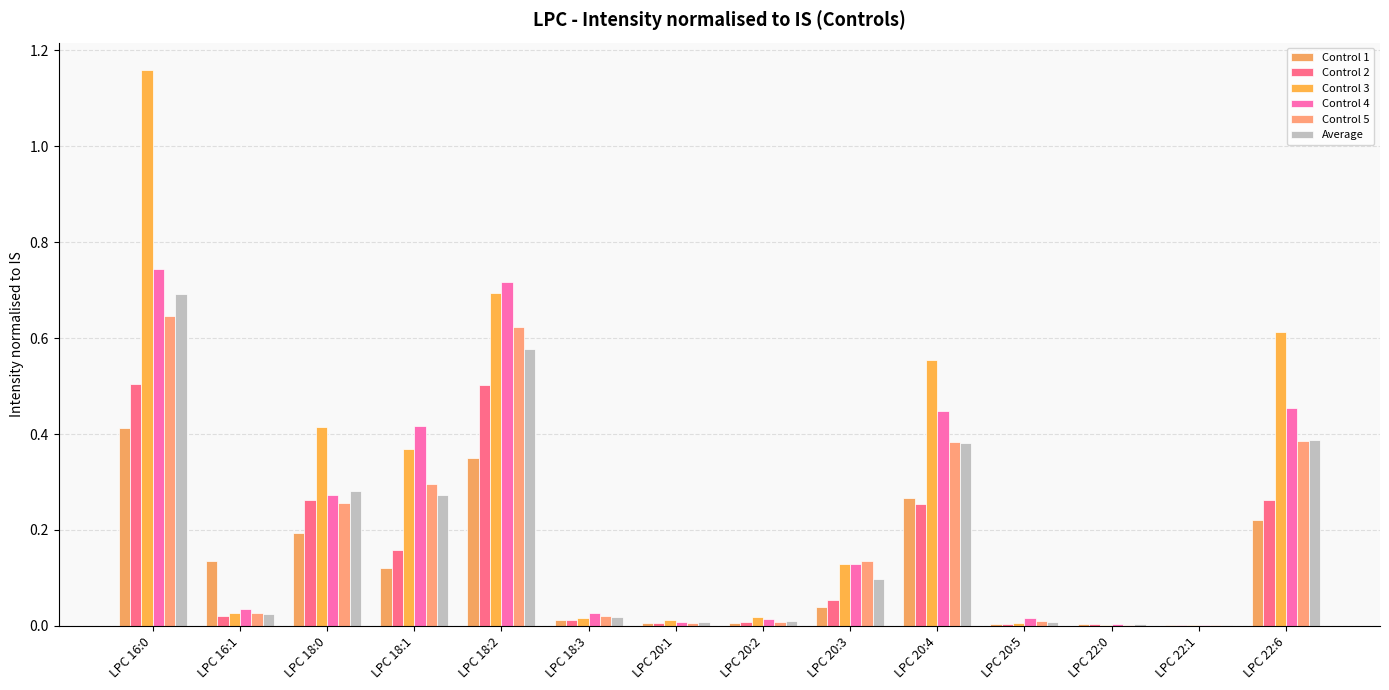

Does the chart contain stacked bars?

No